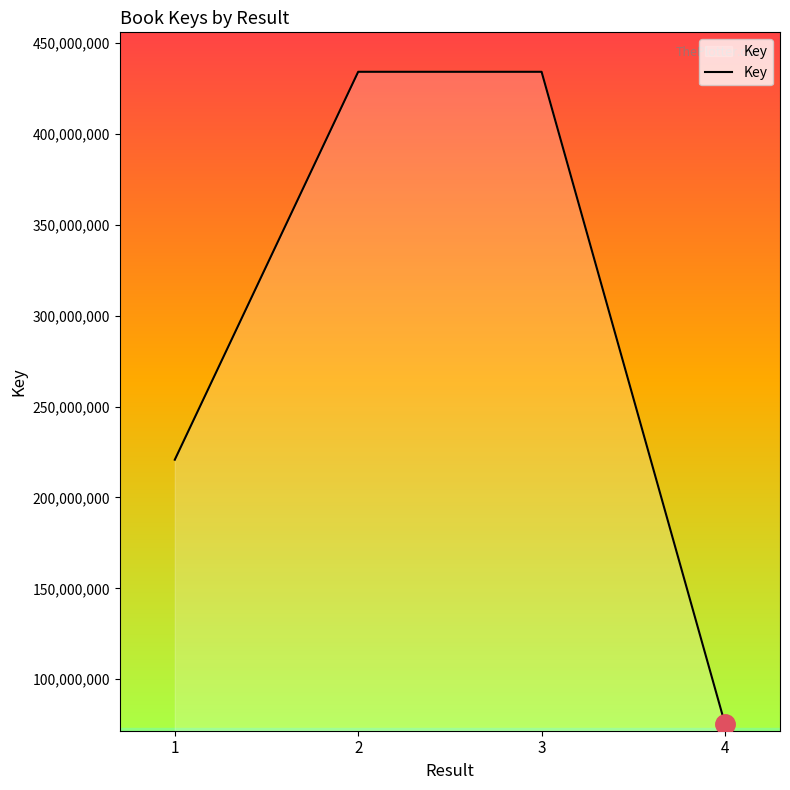

What is the sum of all values?

1164413884